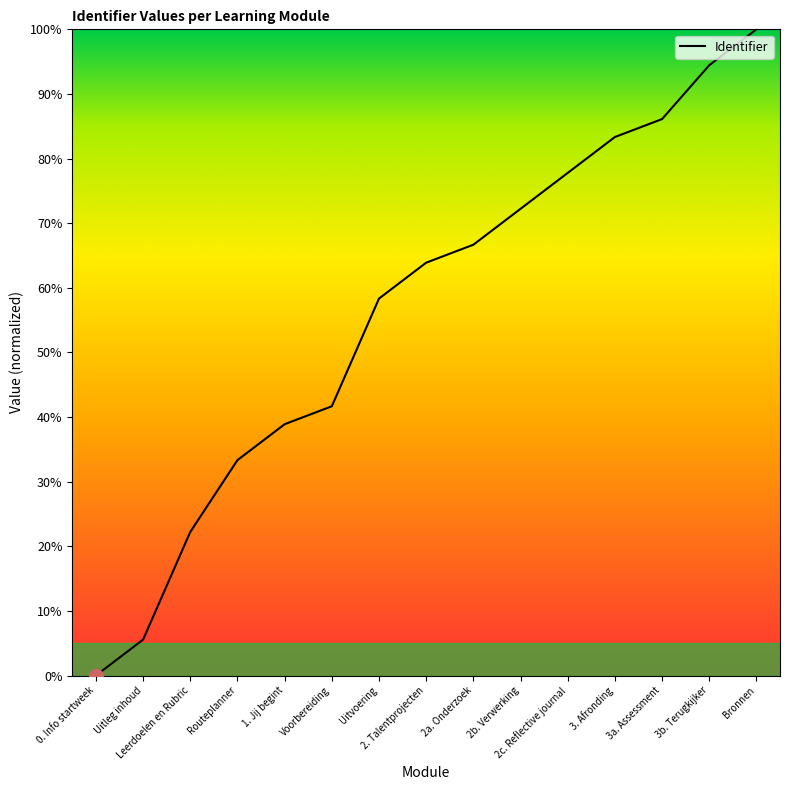

What is the difference between the second highest and second lowest values?

88.9